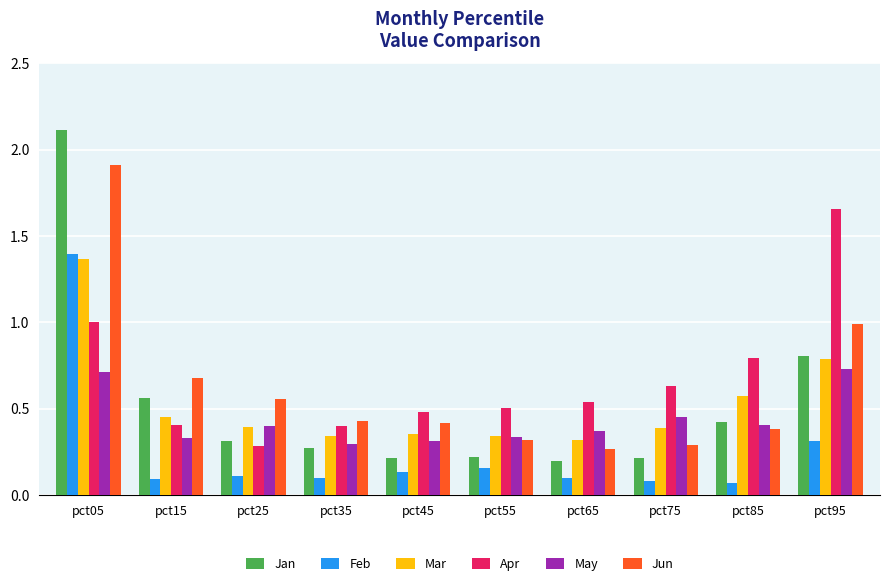

The Jan series shows 0.3 at pct45. True or false?

False